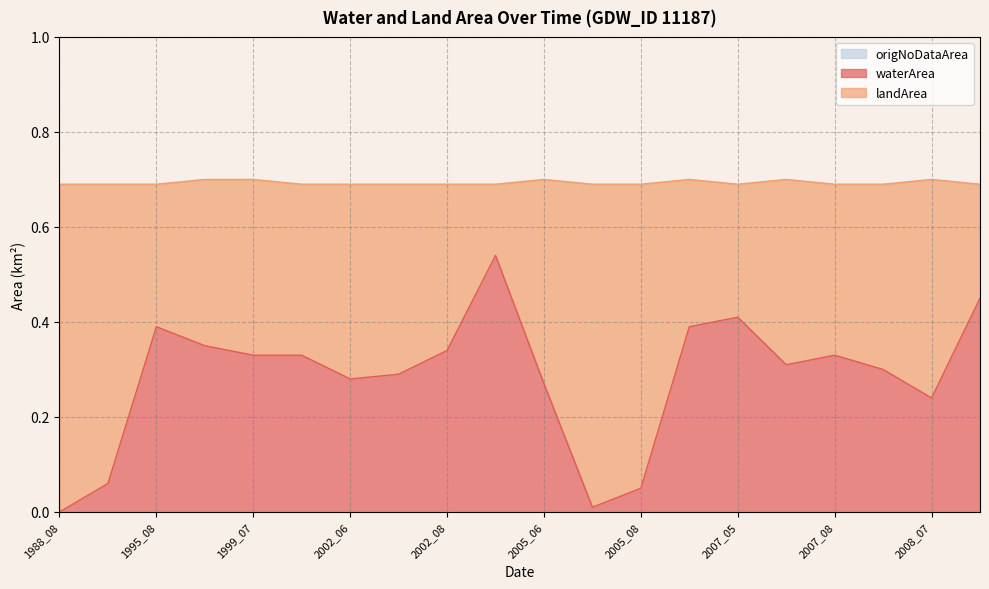

How many series are shown in this chart?

3